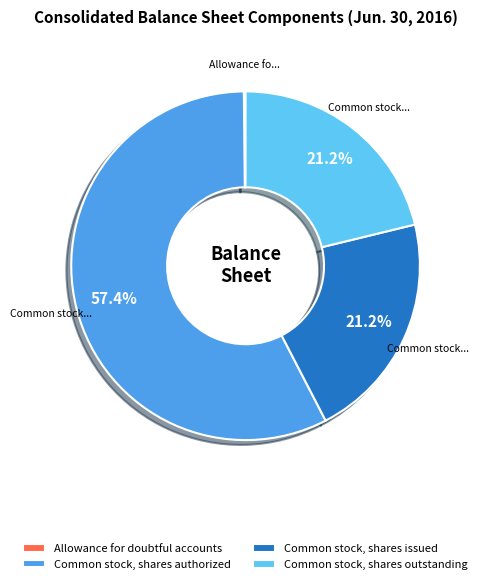

Approximately how many times larger is the value at Common stock, shares issued compared to Common stock, shares authorized?

0.4